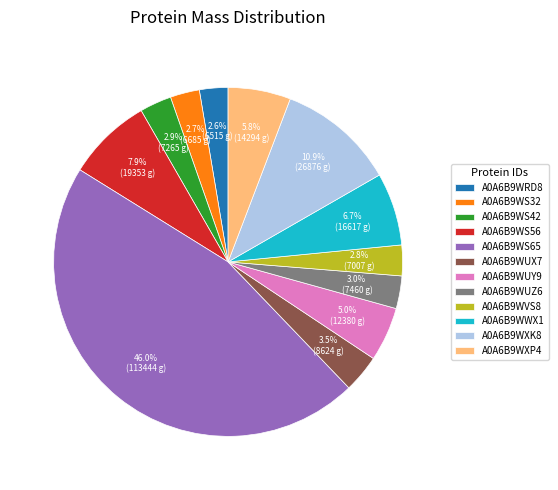

What percentage is NOT represented by A0A6B9WUZ6?

97.0%